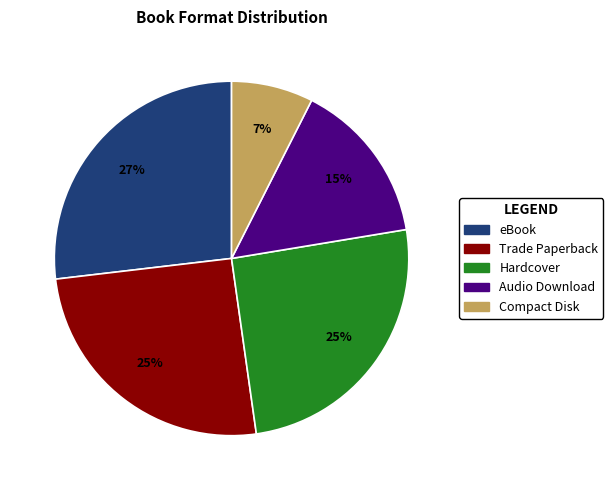

To the nearest percent, what is the average slice percentage?

20%